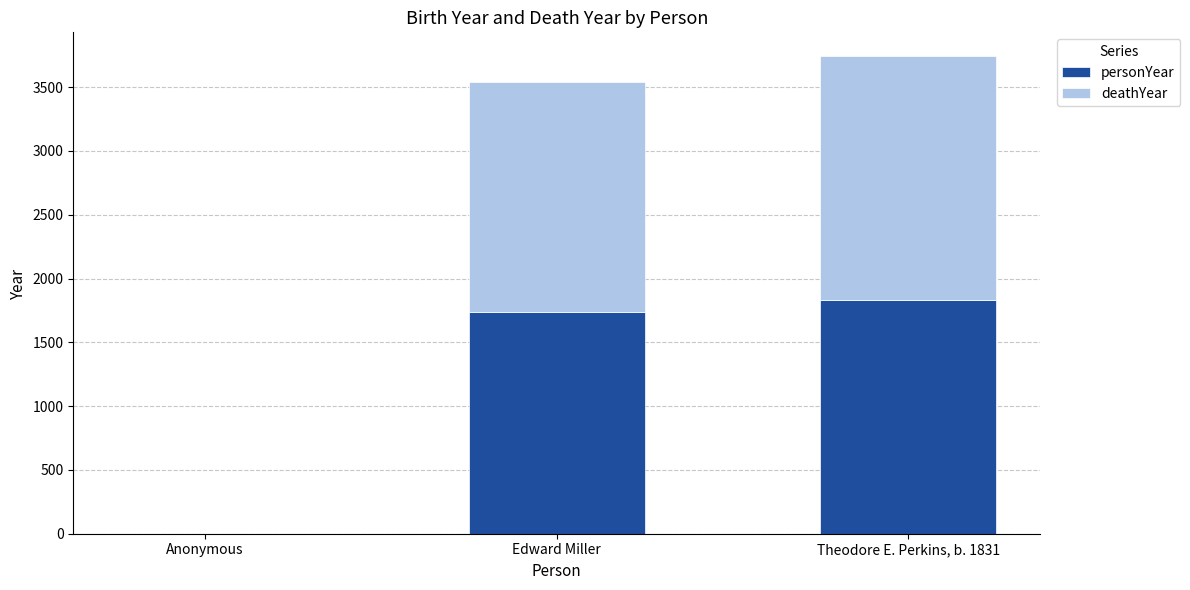

What is the total value across all series at Edward Miller?

3542